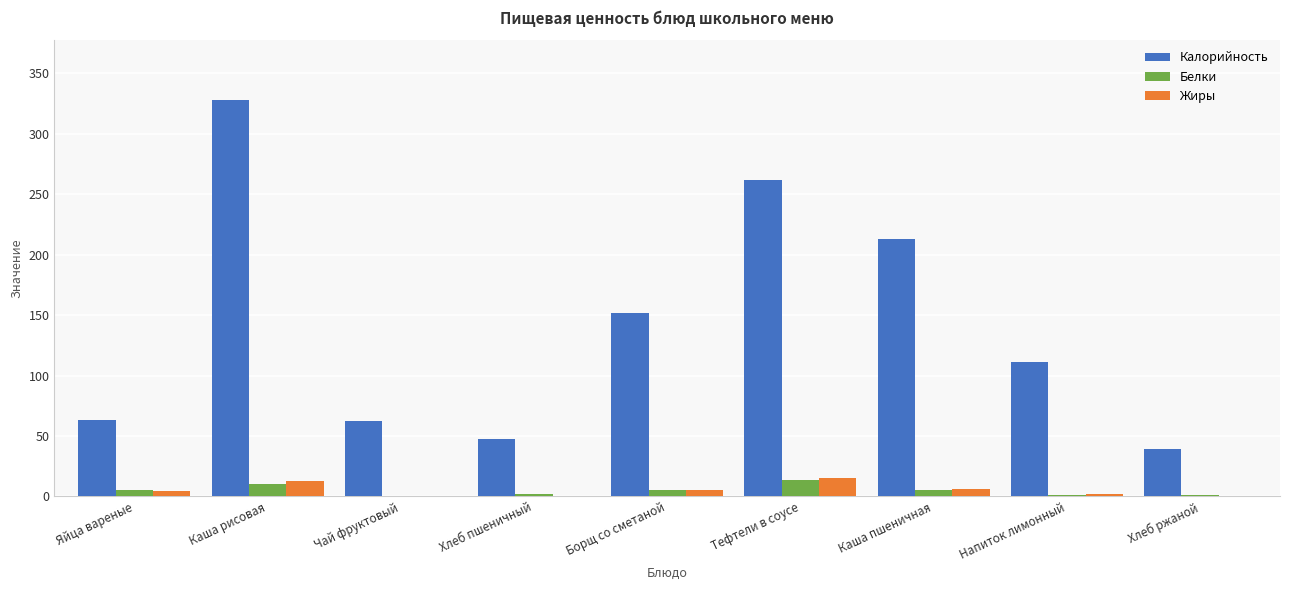

What is the sum of the Жиры values at Хлеб ржаной and Борщ со сметаной?

5.2